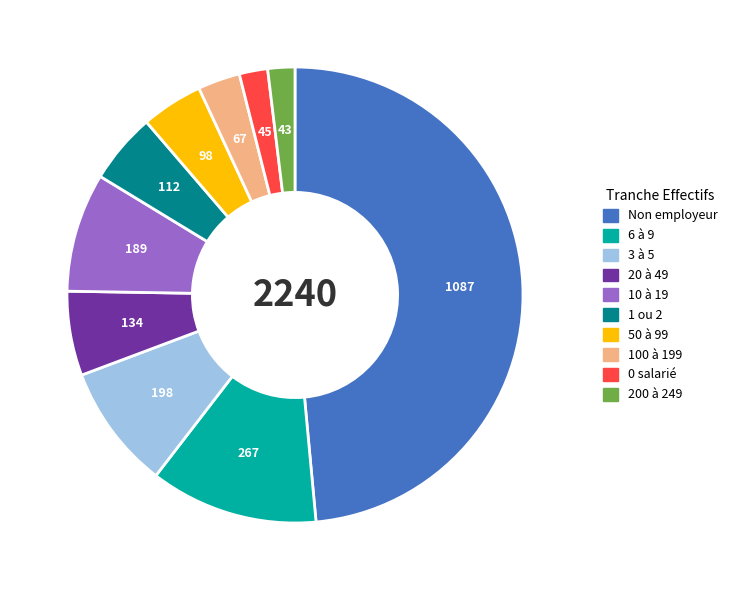

Is there any slice that represents more than half of the pie?

No